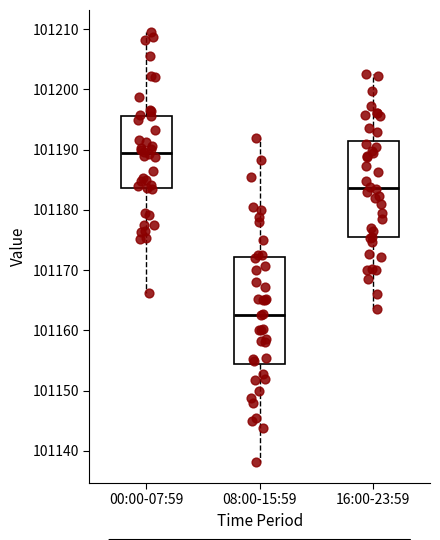

Which box has the lowest median line?

08:00-15:59